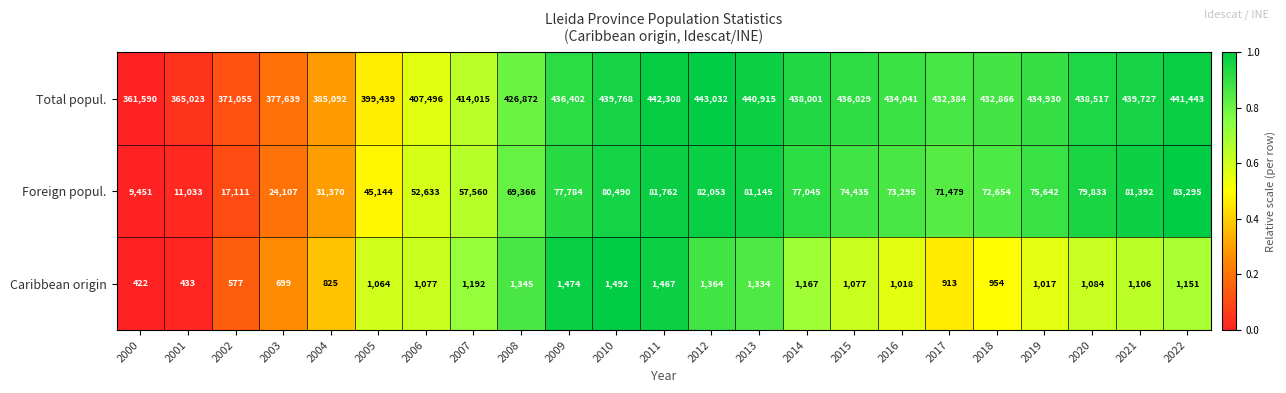

What is the spread (max minus min) of values at 2017?

431471